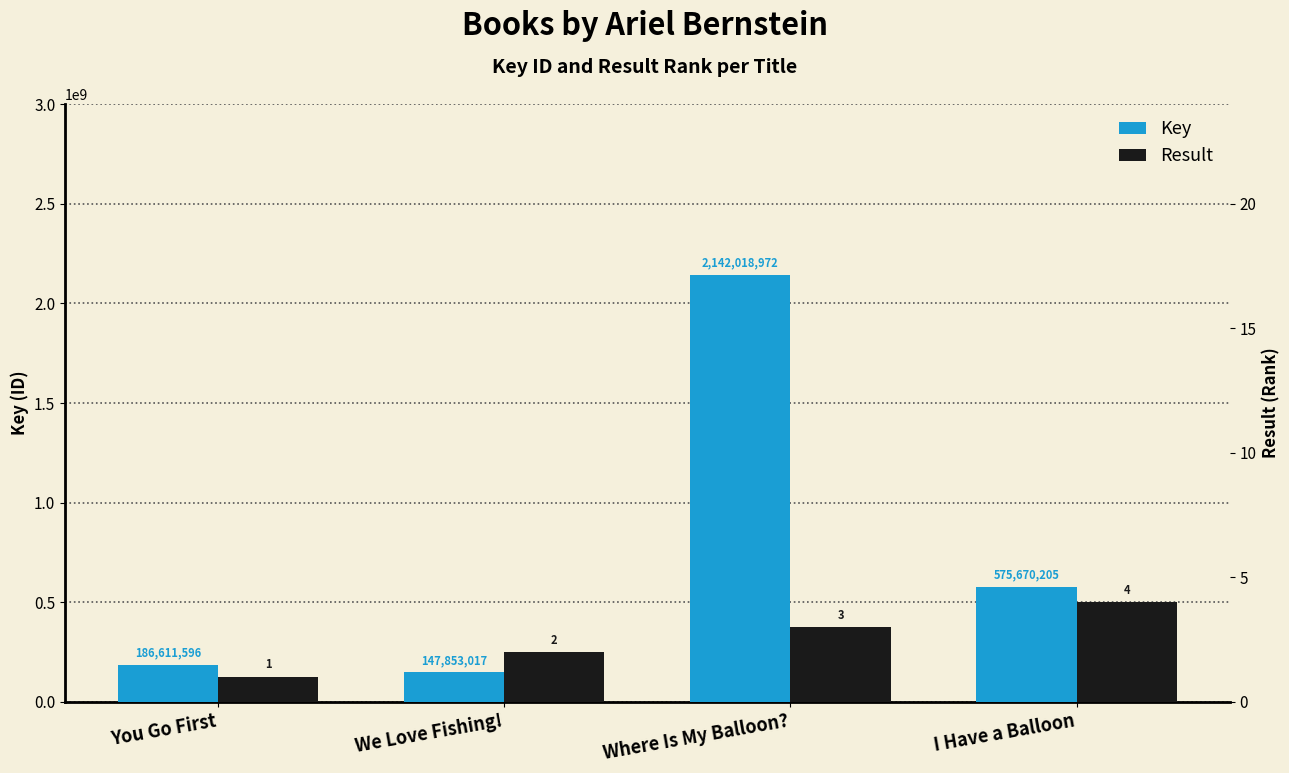

List the series in order of their peak value, lowest first.

Result, Key